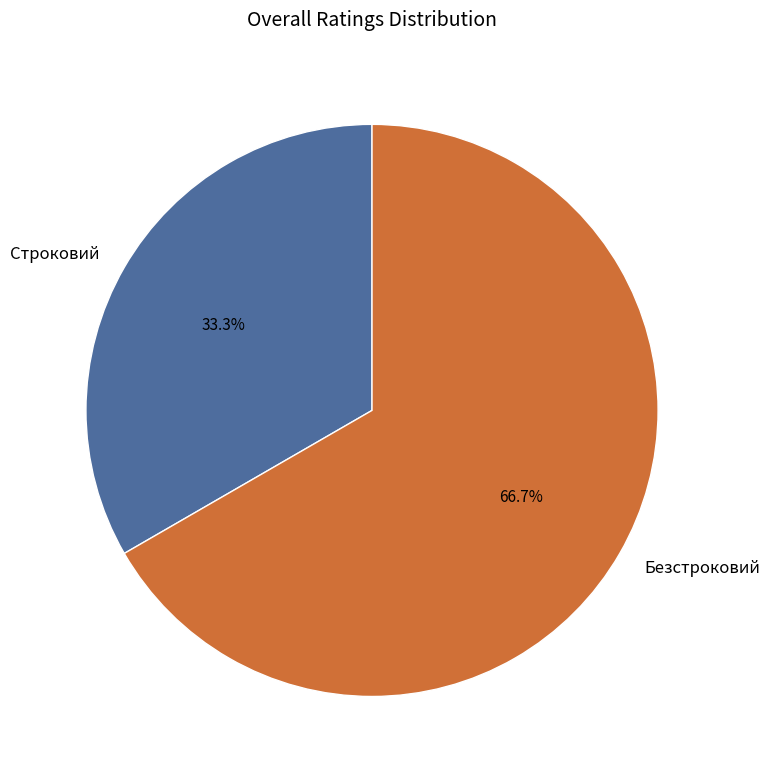

Does any single category account for the majority?

Yes